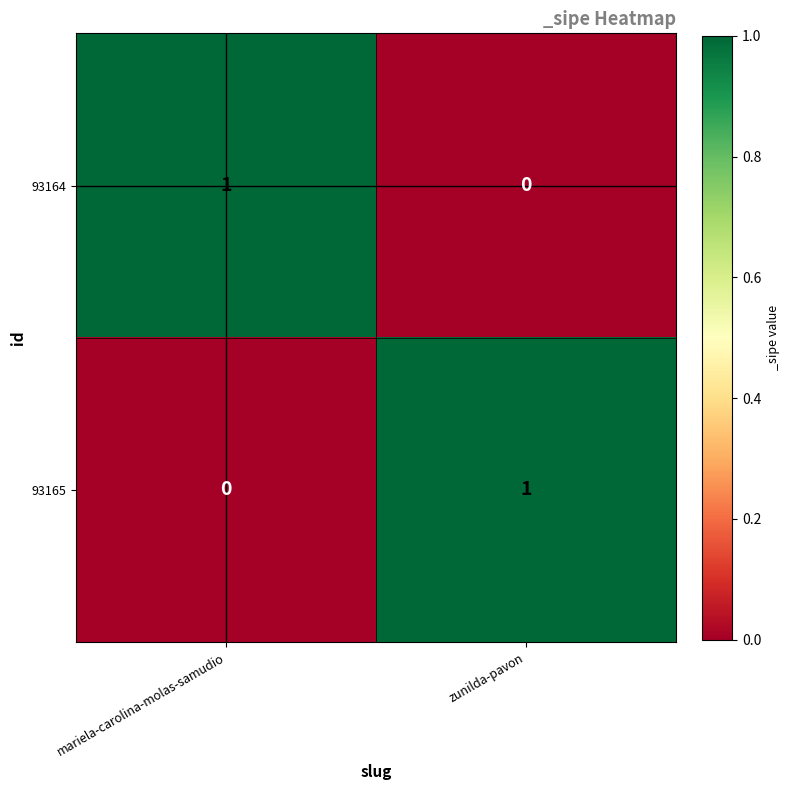

At which label is 93165 closest to 0?

mariela-carolina-molas-samudio